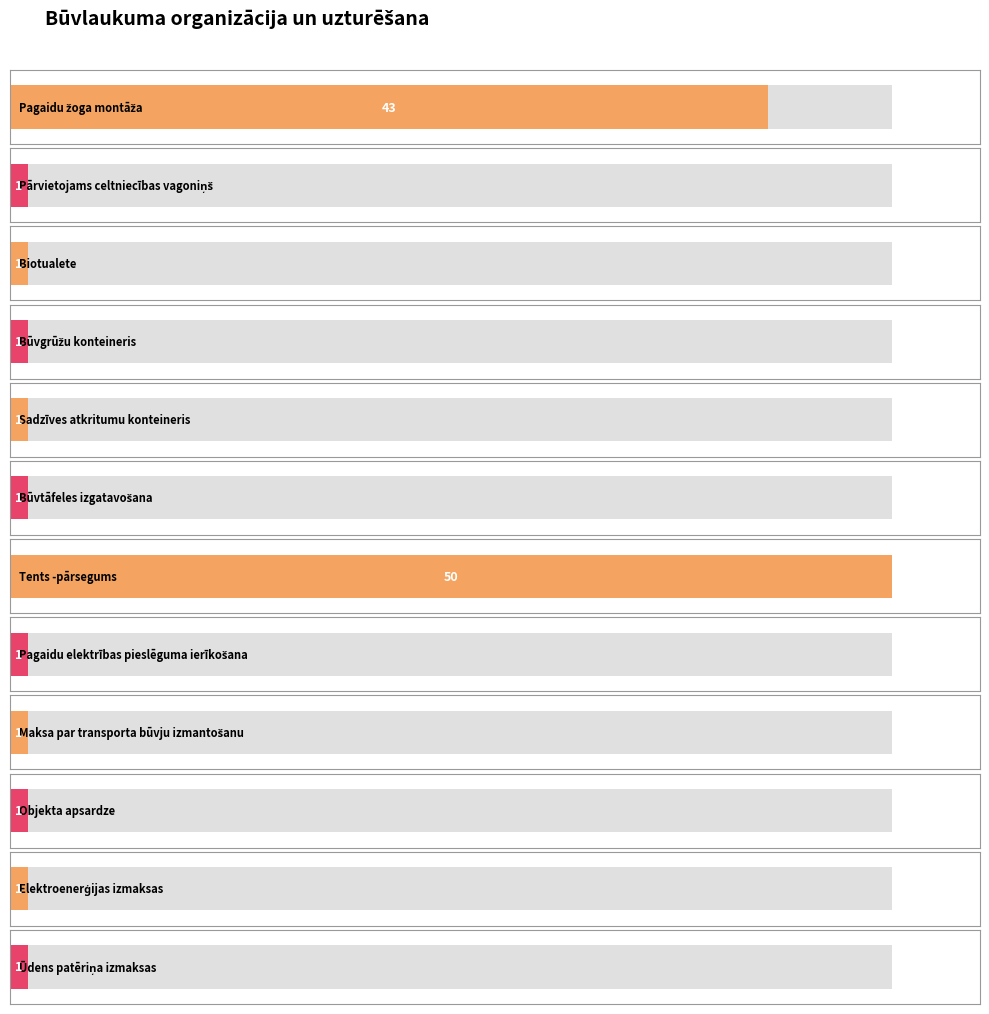

List the labels in order of value, largest first.

Tents -pārsegums, Pagaidu žoga montāža, Pārvietojams celtniecības vagoniņš, Biotualete, Būvgrūžu konteineris, Sadzīves atkritumu konteineris, Būvtāfeles izgatavošana, Pagaidu elektrības pieslēguma ierīkošana, Maksa par transporta būvju izmantošanu, Objekta apsardze, Elektroenerģijas izmaksas, Ūdens patēriņa izmaksas